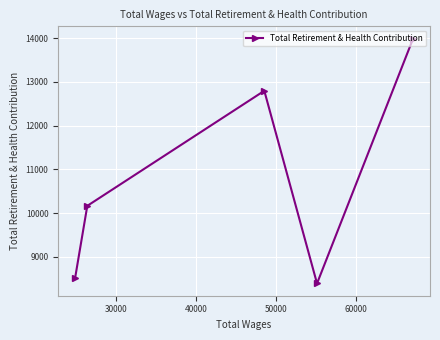

What is the difference between the maximum and second lowest values?

5478